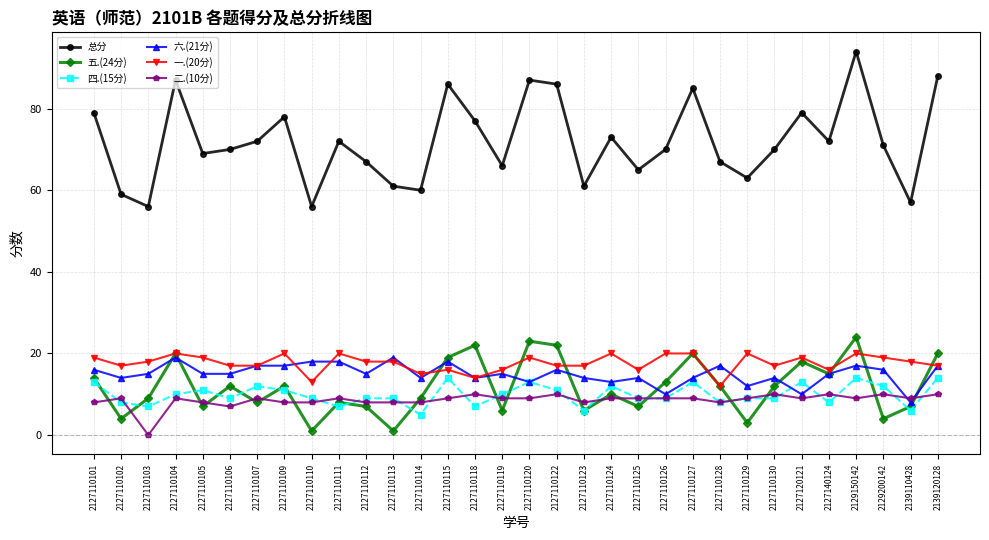

True or false: 一.(20分) and 六.(21分) intersect in this chart.

True